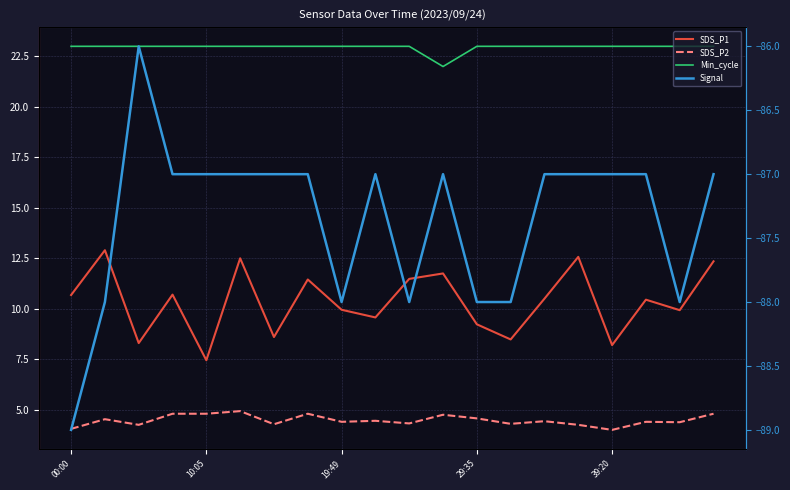

List the series in order of their peak value, highest first.

Min_cycle, SDS_P1, SDS_P2, Signal